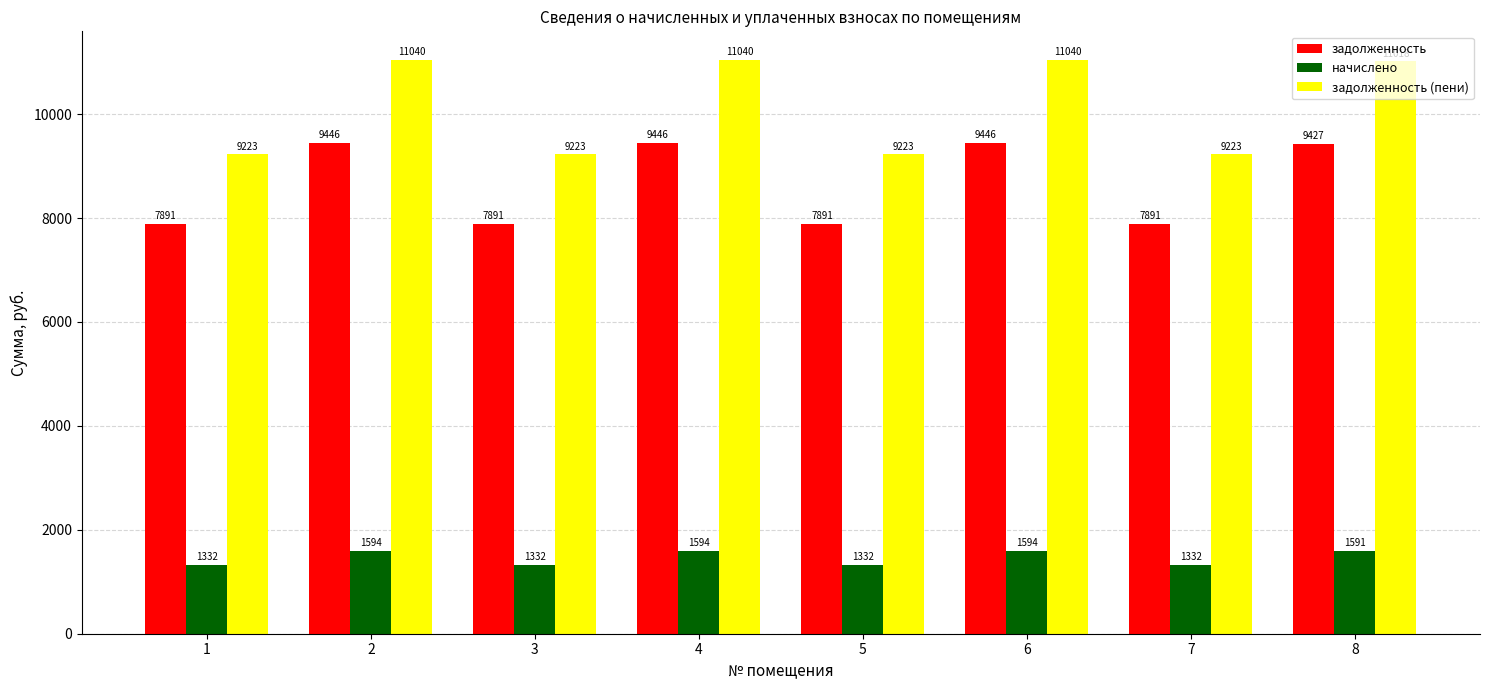

What are all the series names shown in the legend?

задолженность, начислено, задолженность (пени)